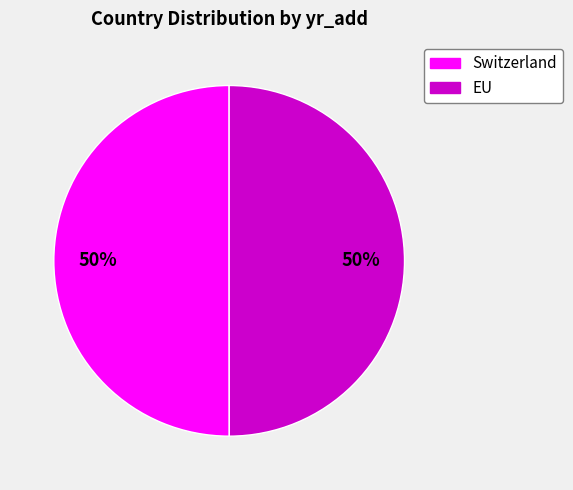

Do Switzerland and EU together represent more than half of the pie?

Yes